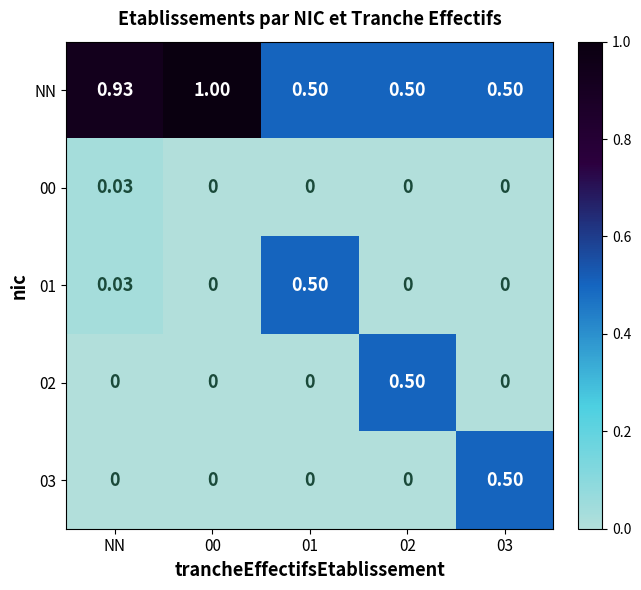

At how many categories does at least one series exceed 0?

5